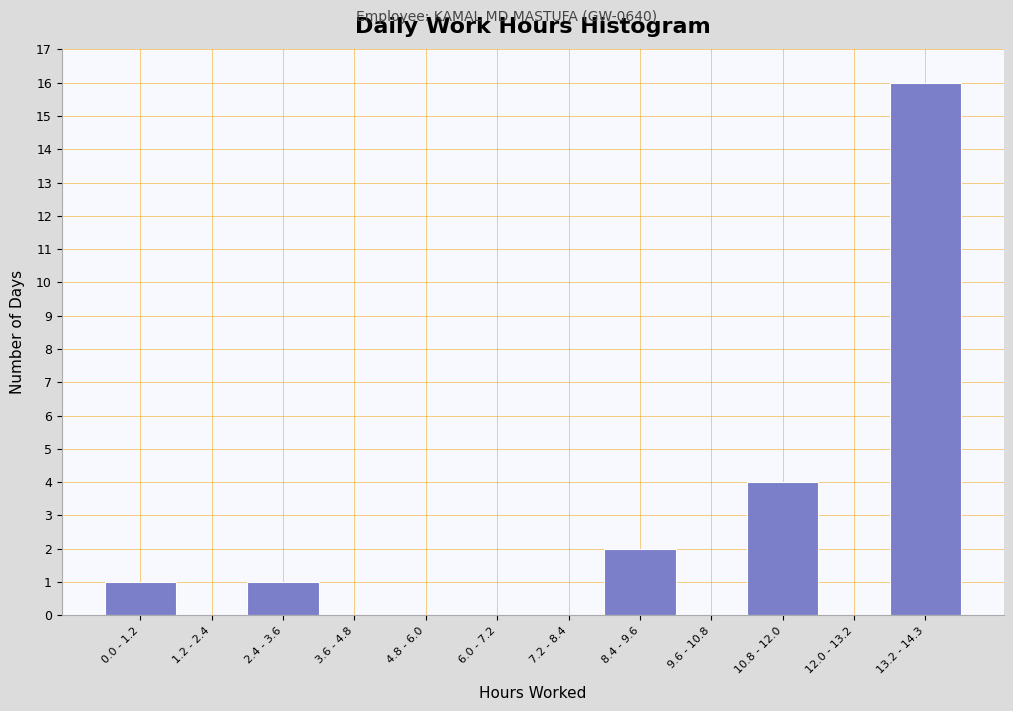

Reading left to right, what are all the values shown in this chart?

0.0 - 1.2=1	1.2 - 2.4=0	2.4 - 3.6=1	3.6 - 4.8=0	4.8 - 6.0=0	6.0 - 7.2=0	7.2 - 8.4=0	8.4 - 9.6=2	9.6 - 10.8=0	10.8 - 12.0=4	12.0 - 13.2=0	13.2 - 14.3=16